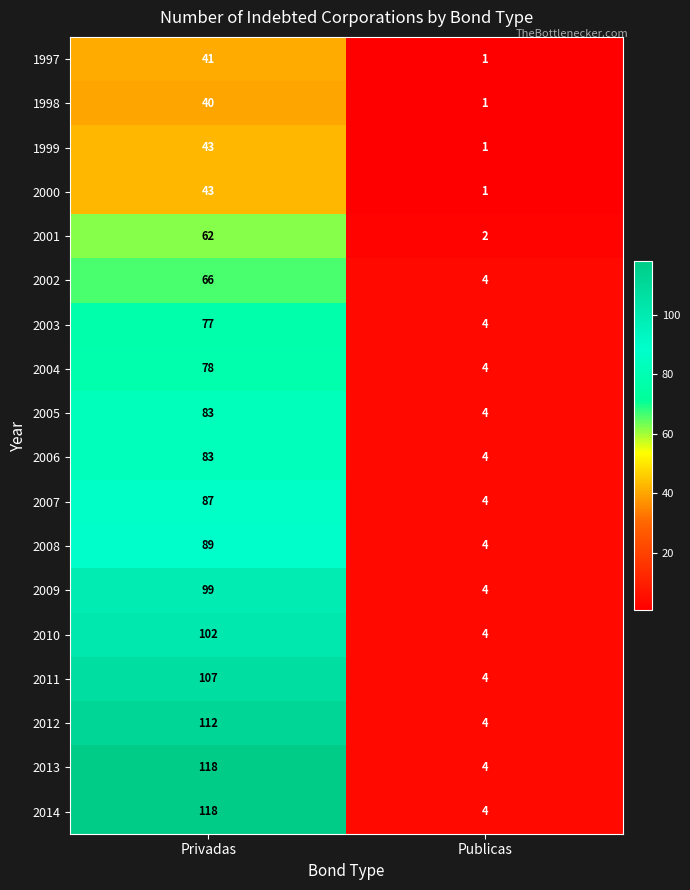

What is the difference between the highest and lowest values at Privadas?

78